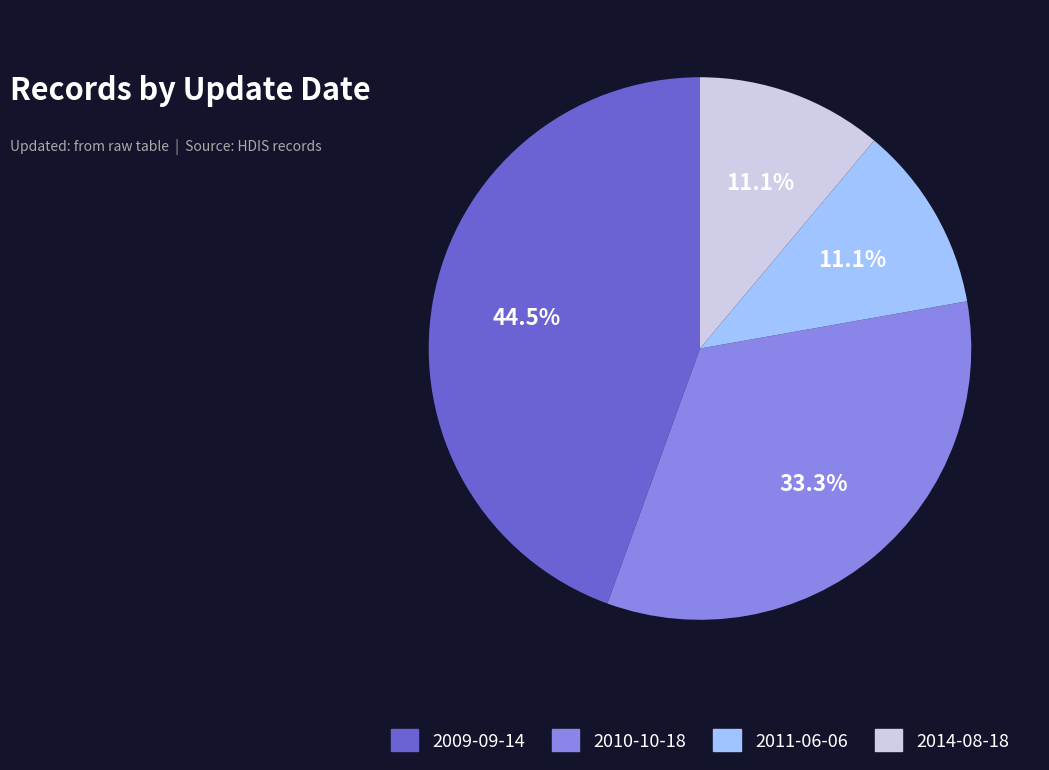

What percentage is the 2010-10-18 slice, to the nearest percent?

33%